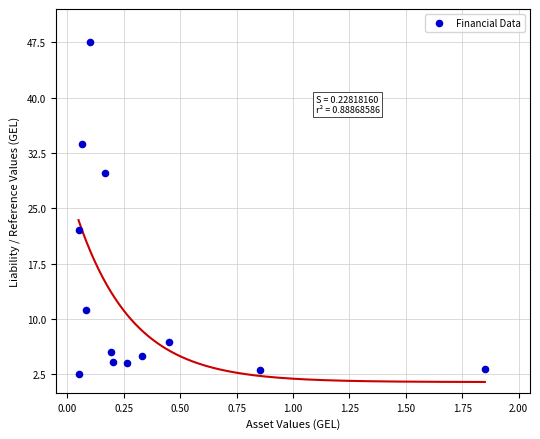

What is the range of X values (max minus min)?

1.8